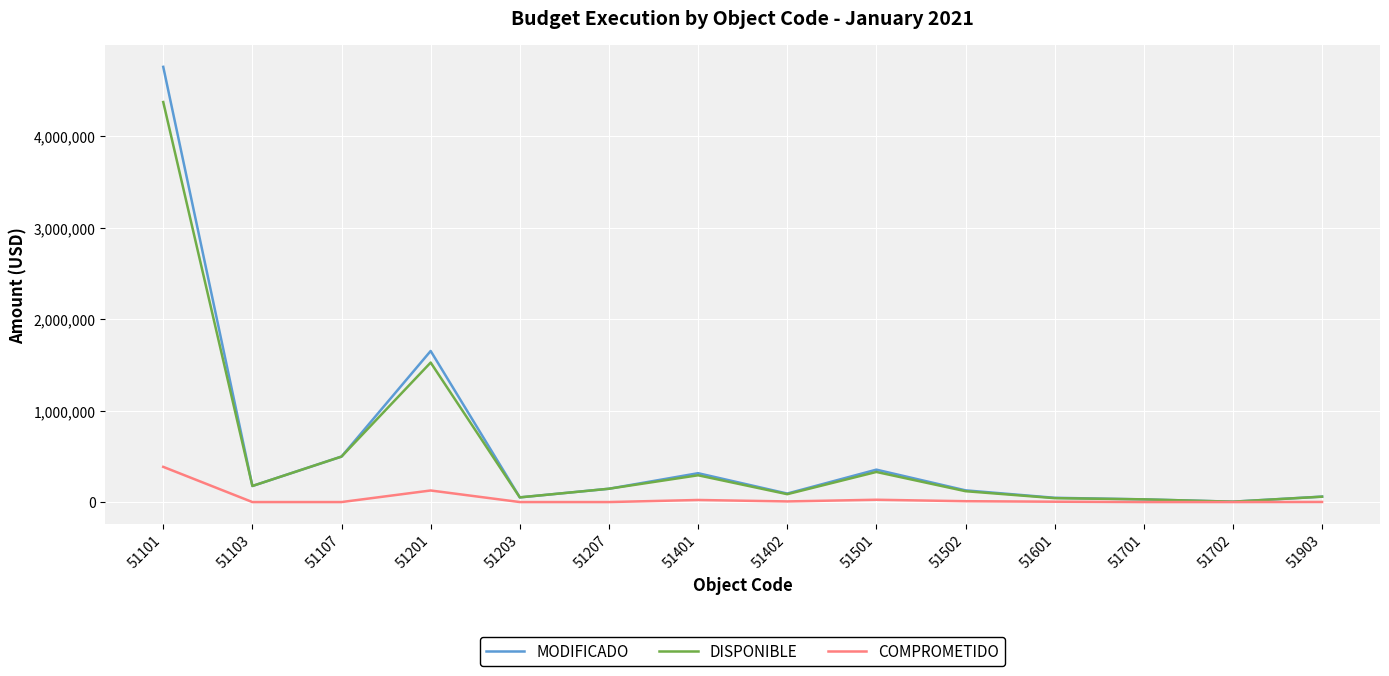

What is the total value across all series at 51207?

291200.0